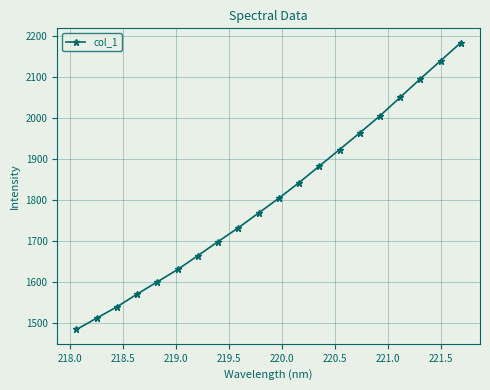

What is the difference between the second highest and minimum values?

654.2